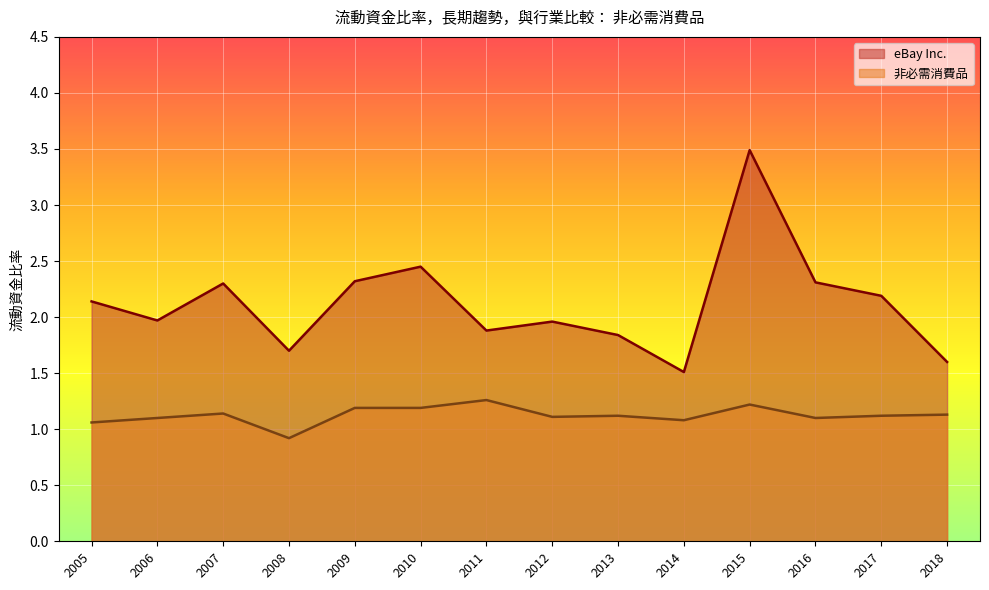

What are all the series names shown in the legend?

eBay Inc., 非必需消費品